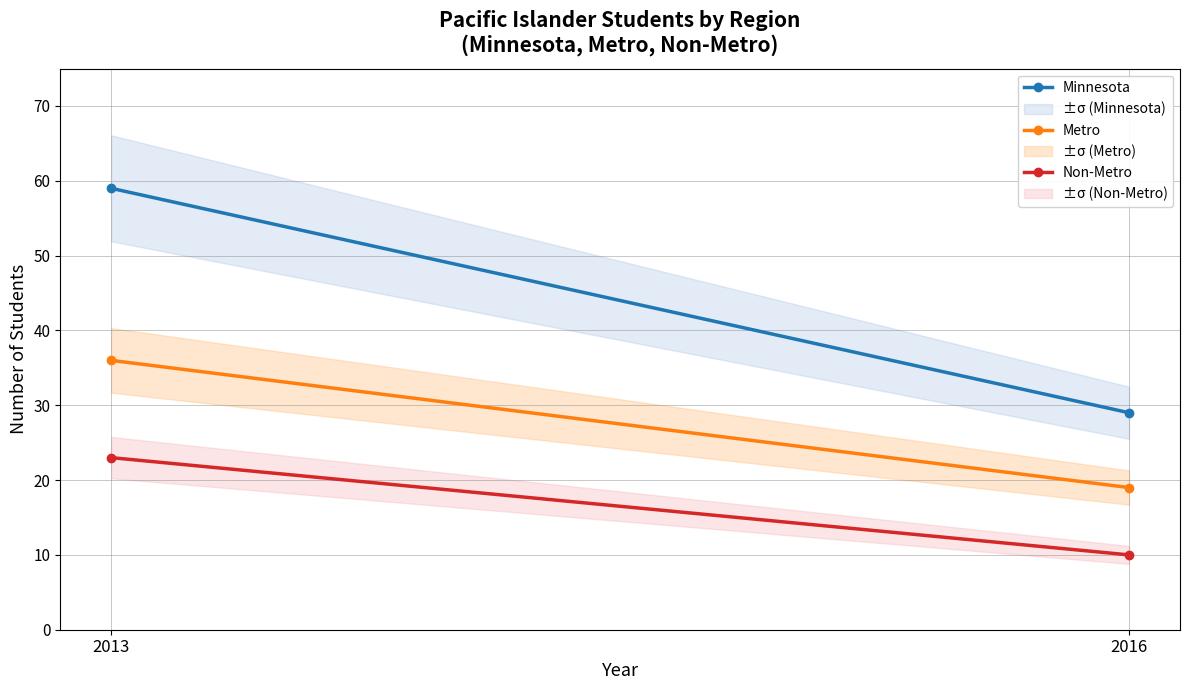

Does the chart have visible grid lines?

Yes